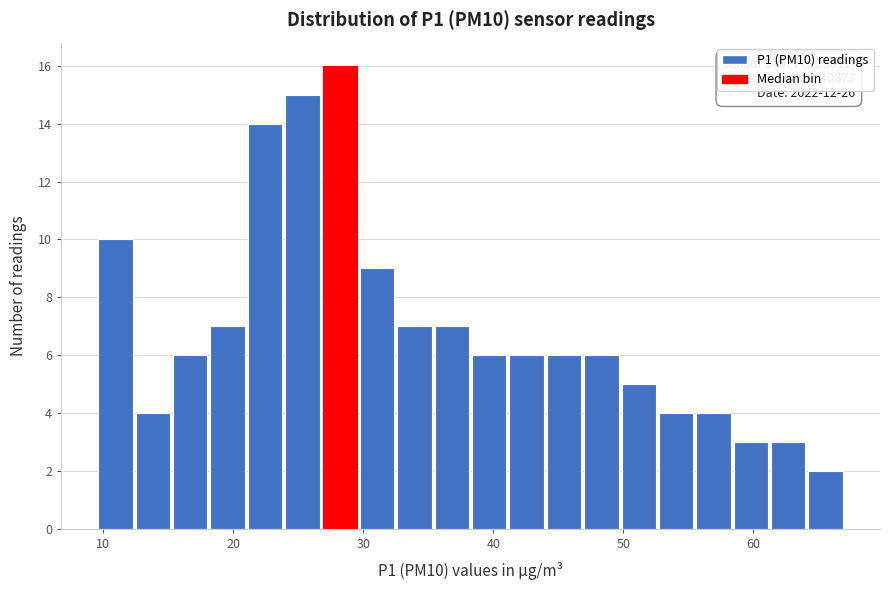

Around what value on the x-axis is the tallest bar? Give the approximate position of its centre, as read against the axis.

28